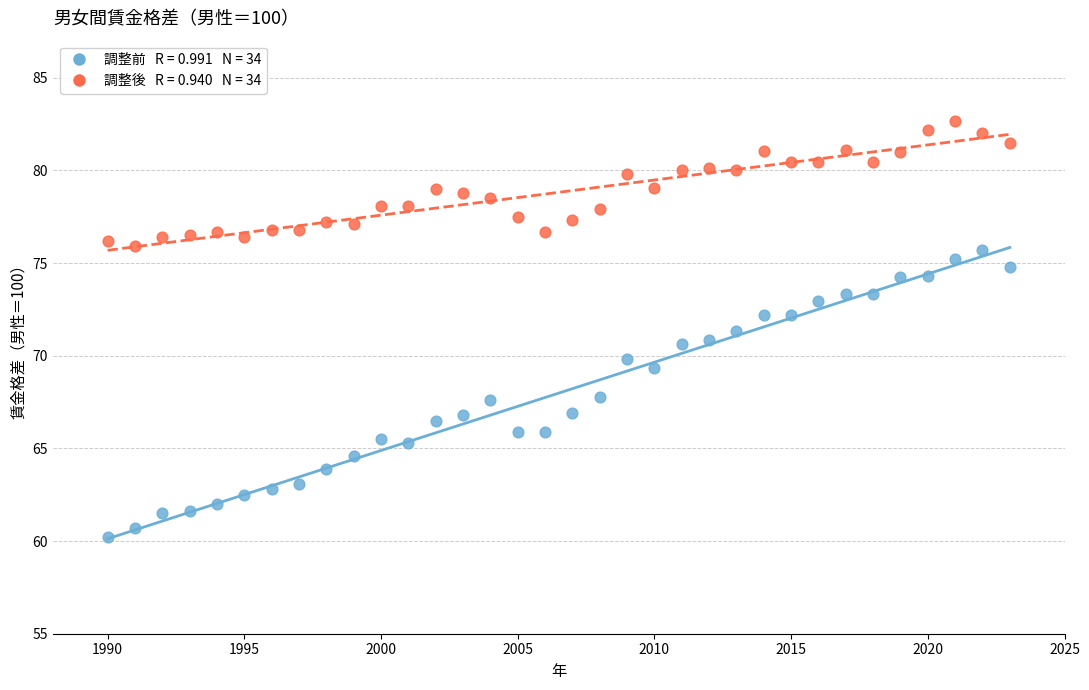

Across all data points, what is the range of Y values (max minus min)?

22.5